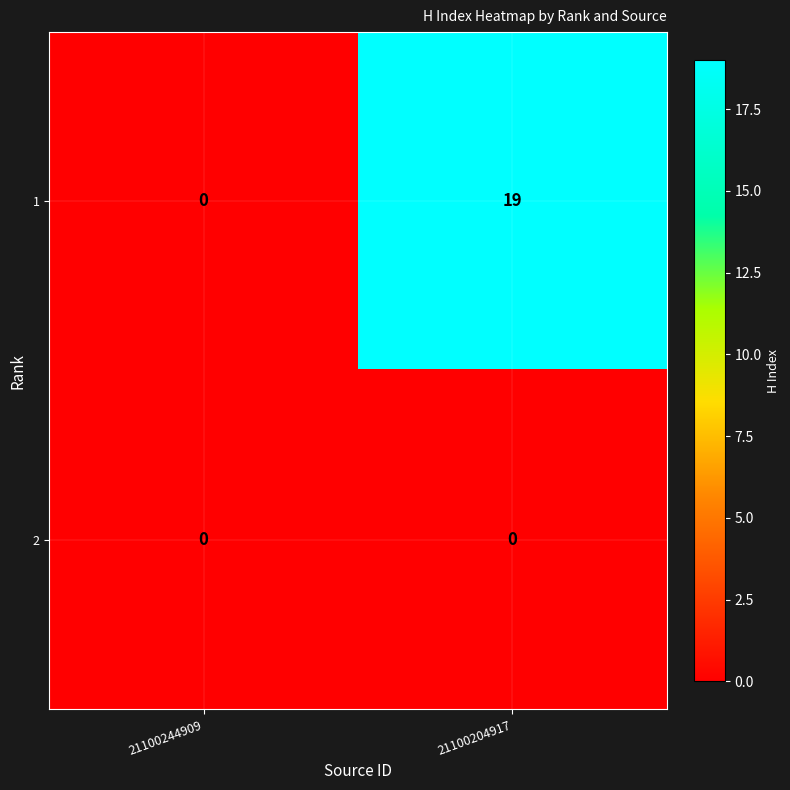

Rank the series by their average value, from highest to lowest.

1, 2